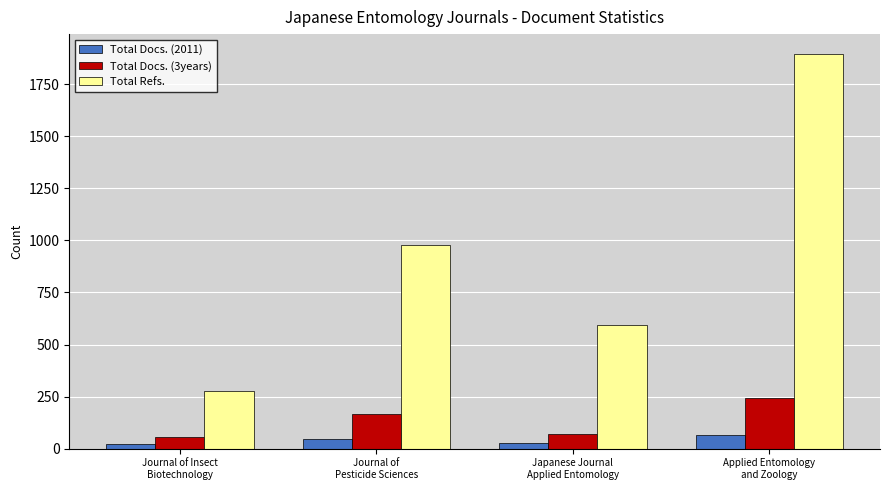

List the series in order of their peak value, highest first.

Total Refs., Total Docs. (3years), Total Docs. (2011)